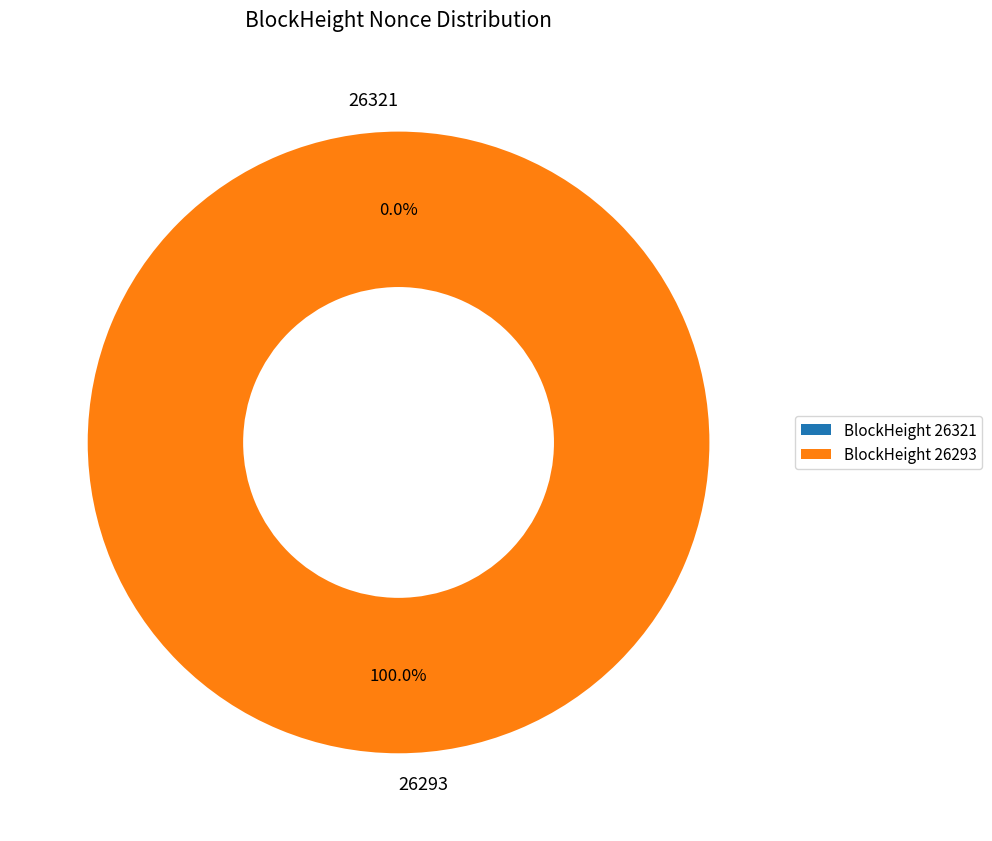

Between 26293 and 26321, which is larger?

26293